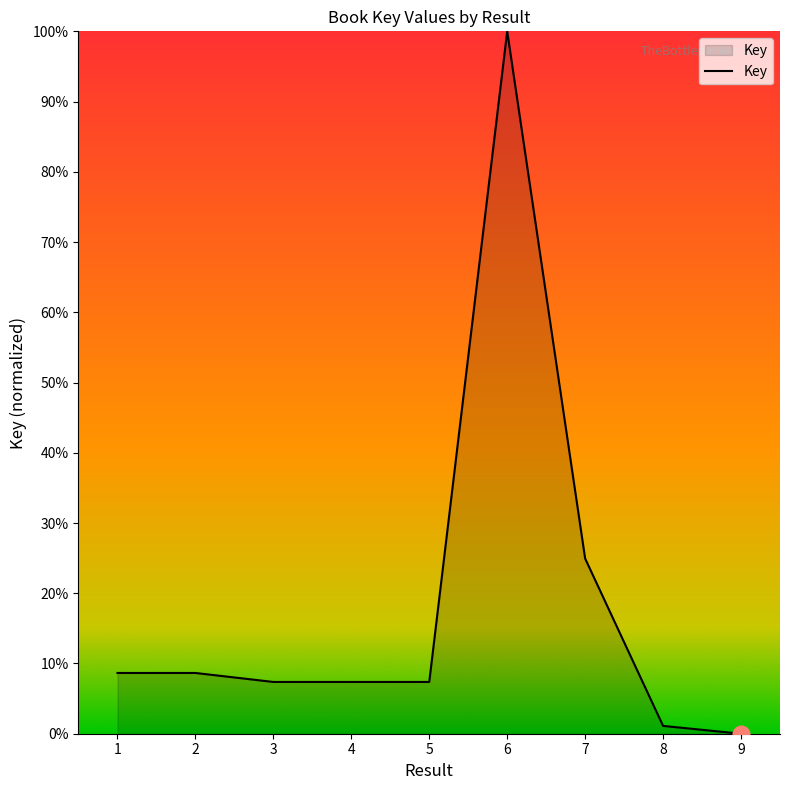

The chart shows a value of 1.1 at 8. True or false?

True